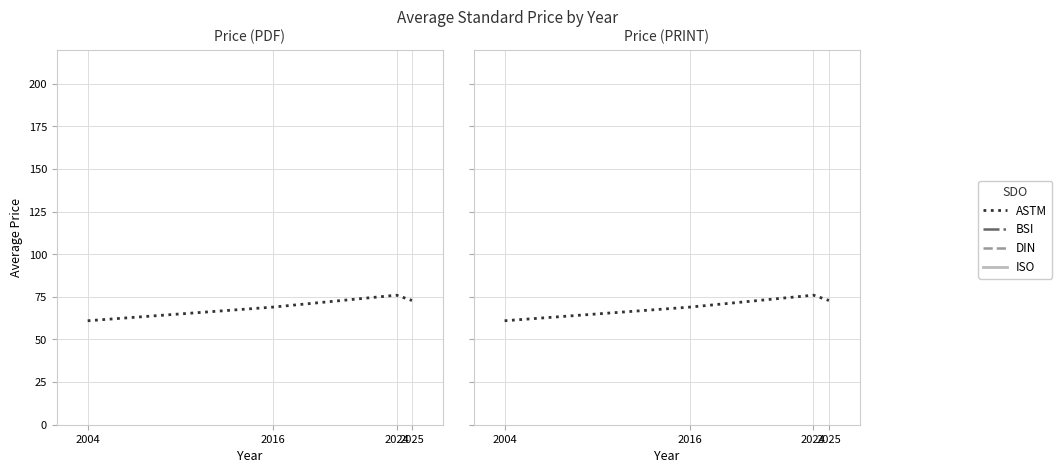

What is the difference between the maximum and minimum values?

15.0